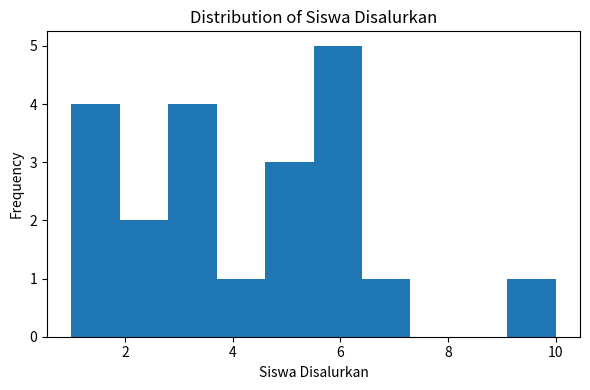

Reading left to right, list every bar in this chart as the range it spans on the x-axis followed by its height. Neither the bar edges nor the heights are printed on the chart, so give them approximately, as read against the axes.

1.0 to 1.9: 4
1.9 to 2.8: 2
2.8 to 3.7: 4
3.7 to 4.6: 1
4.6 to 5.5: 3
5.5 to 6.4: 5
6.4 to 7.3: 1
7.3 to 8.2: 0
8.2 to 9.1: 0
9.1 to 10.0: 1